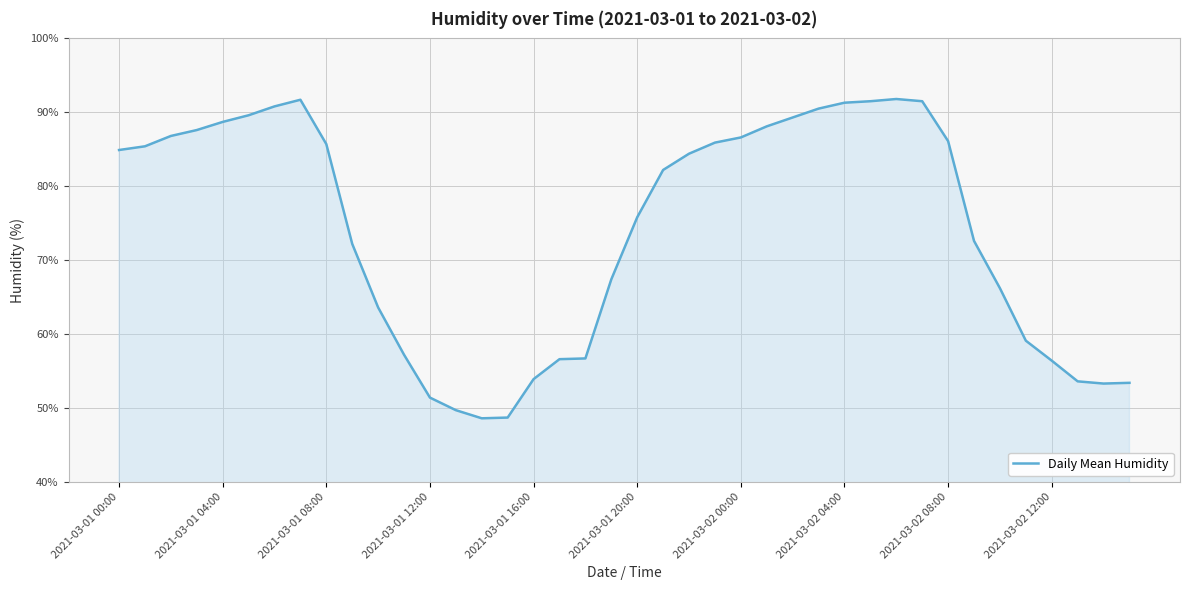

What is the maximum value shown in the chart?

91.8